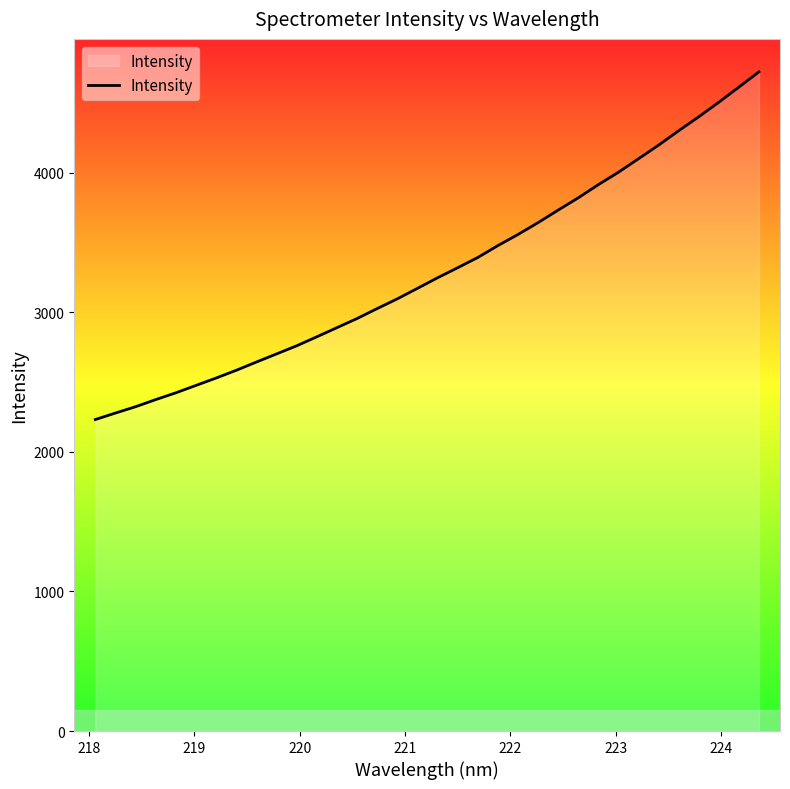

What is the smallest value displayed?

2232.4